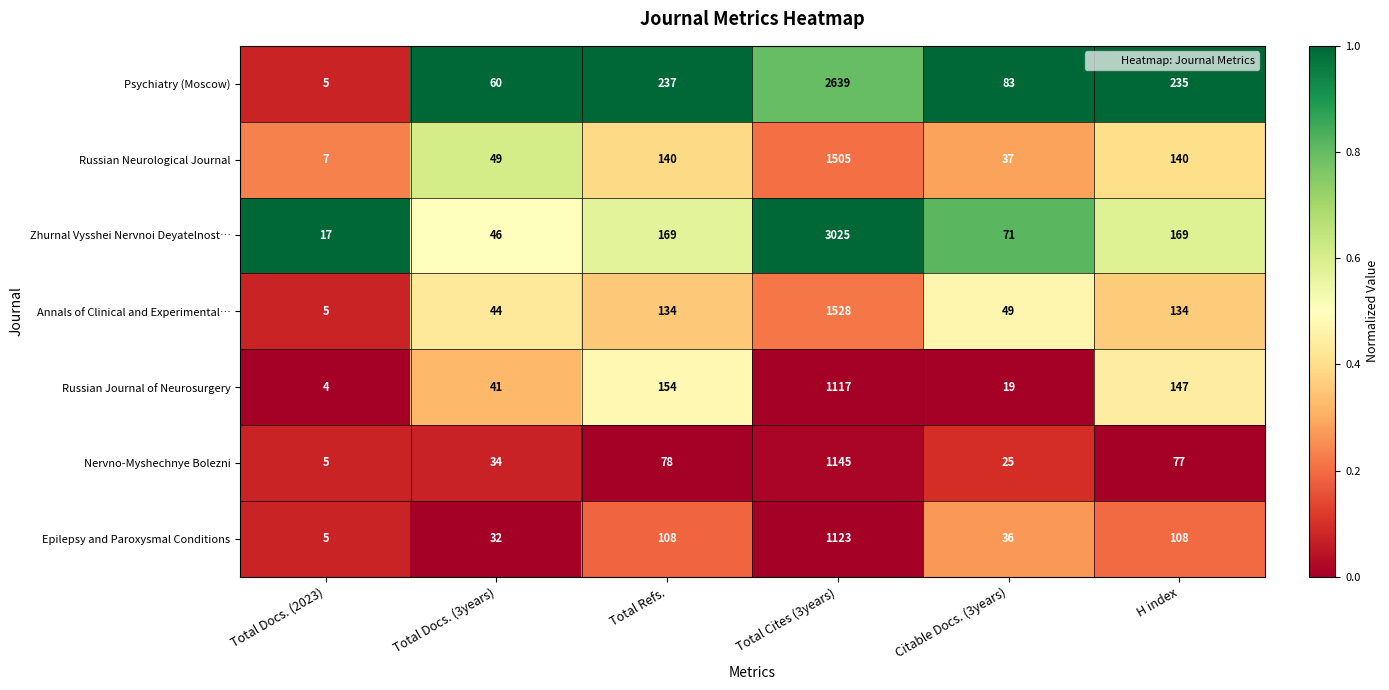

The Psychiatry (Moscow) series shows 60 at Total Docs. (3years). True or false?

True